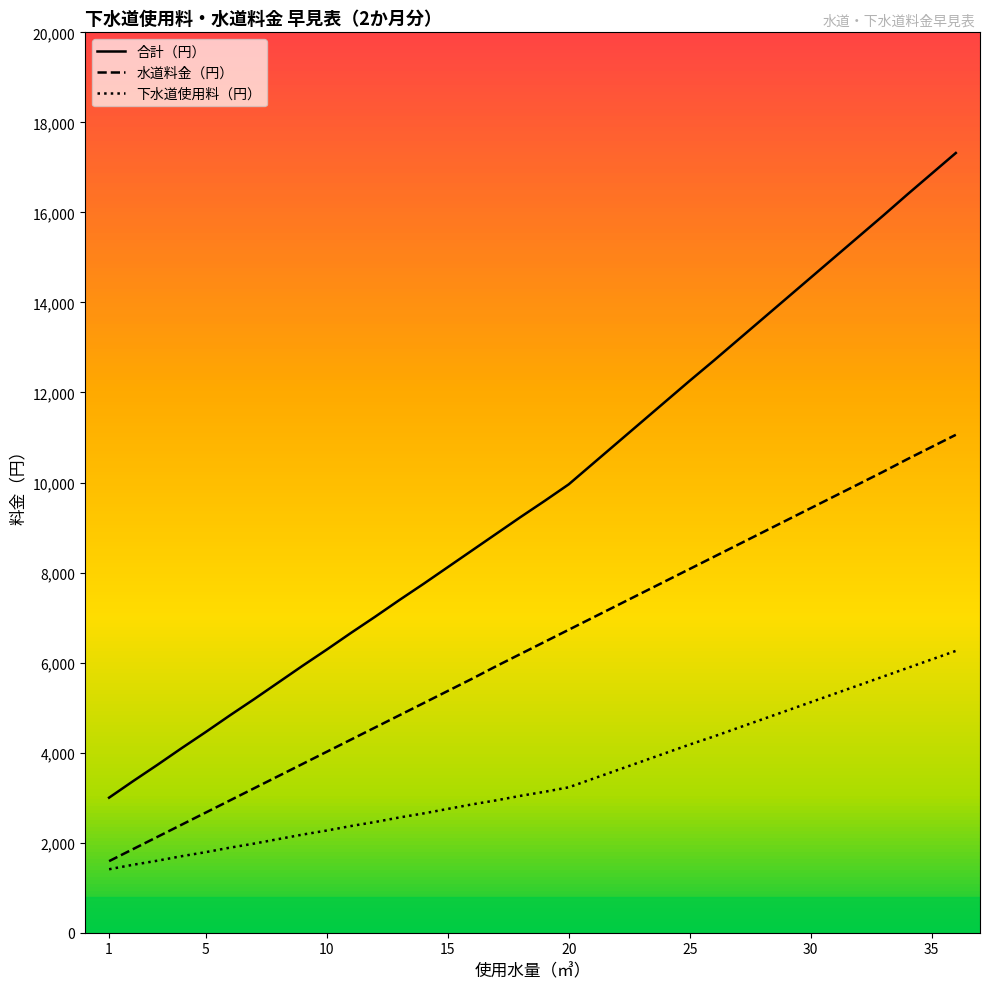

What is the highest value of the 合計（円） series?

17320